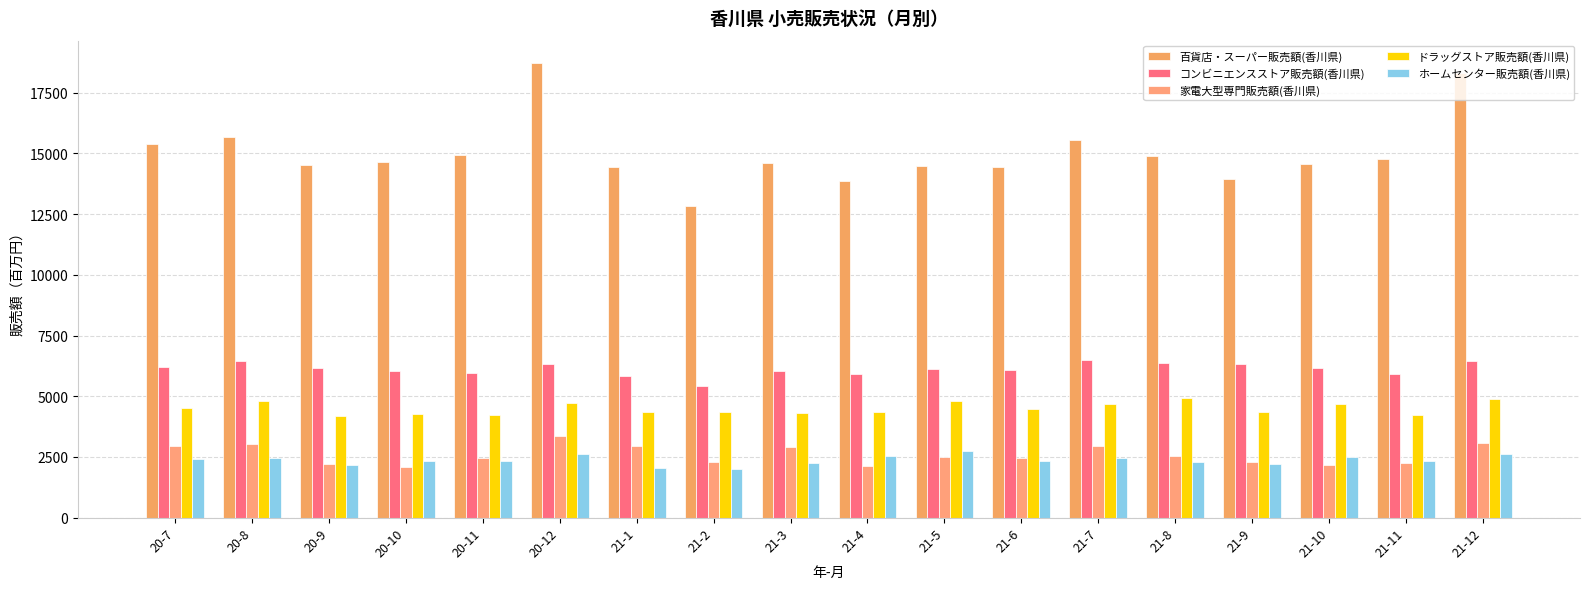

What are all the series names shown in the legend?

百貨店・スーパー販売額(香川県), コンビニエンスストア販売額(香川県), 家電大型専門販売額(香川県), ドラッグストア販売額(香川県), ホームセンター販売額(香川県)